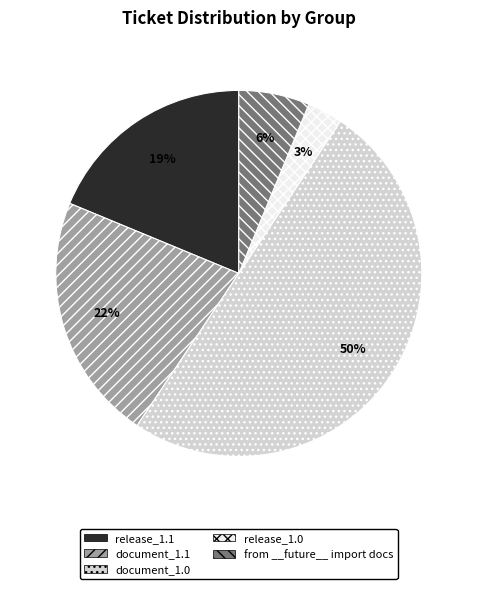

True or false: document_1.1 accounts for 28% of the total.

False